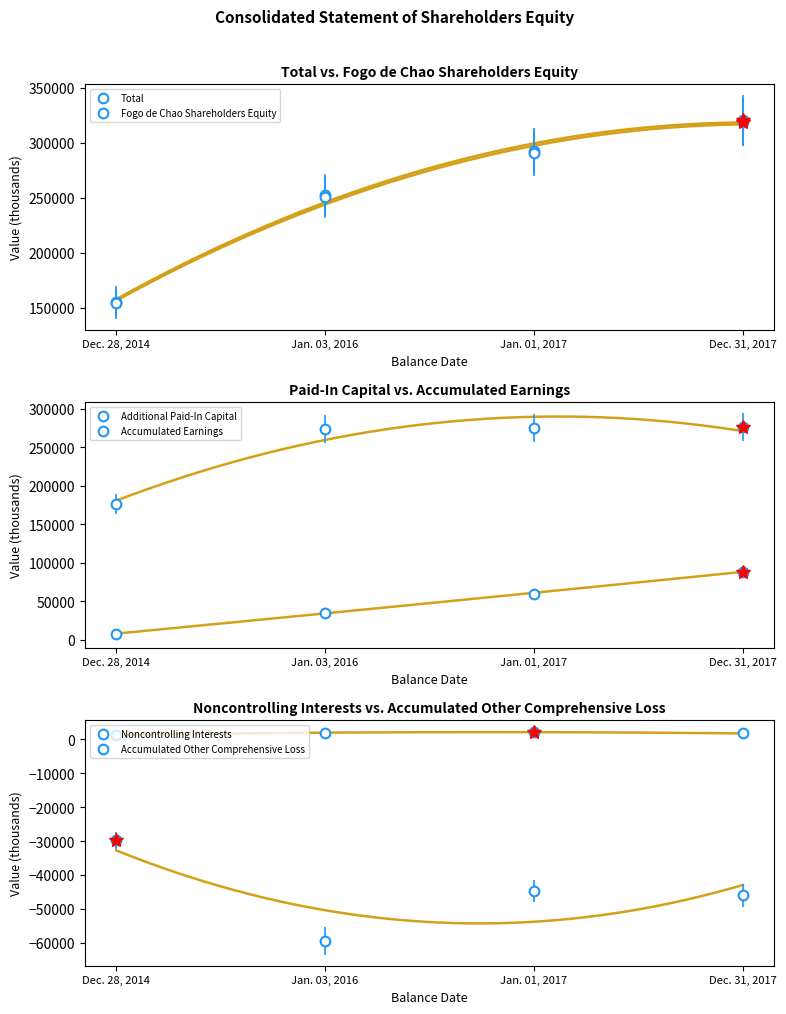

True or false: Additional Paid-In Capital and Accumulated Earnings cross at least once.

False